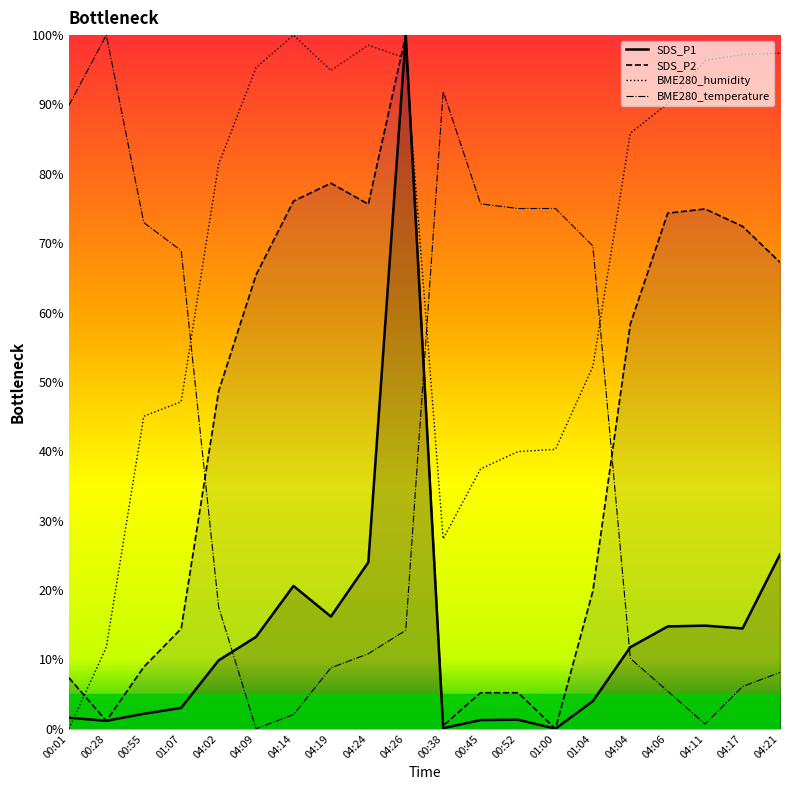

At which category does SDS_P2 reach its first local peak?

04:19